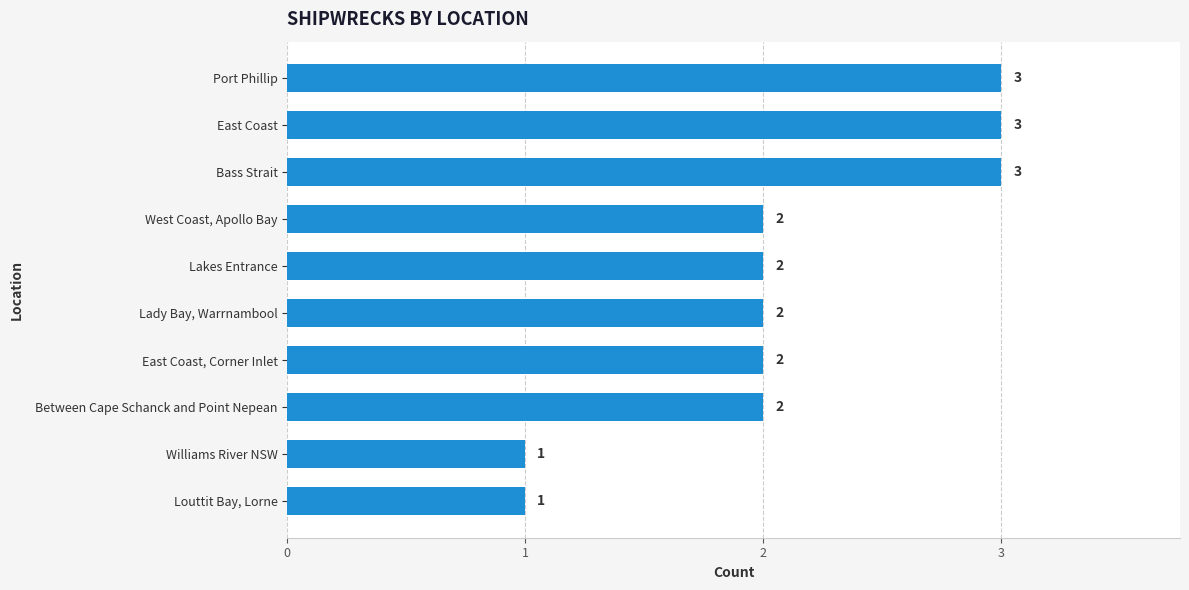

Does the chart contain stacked bars?

No